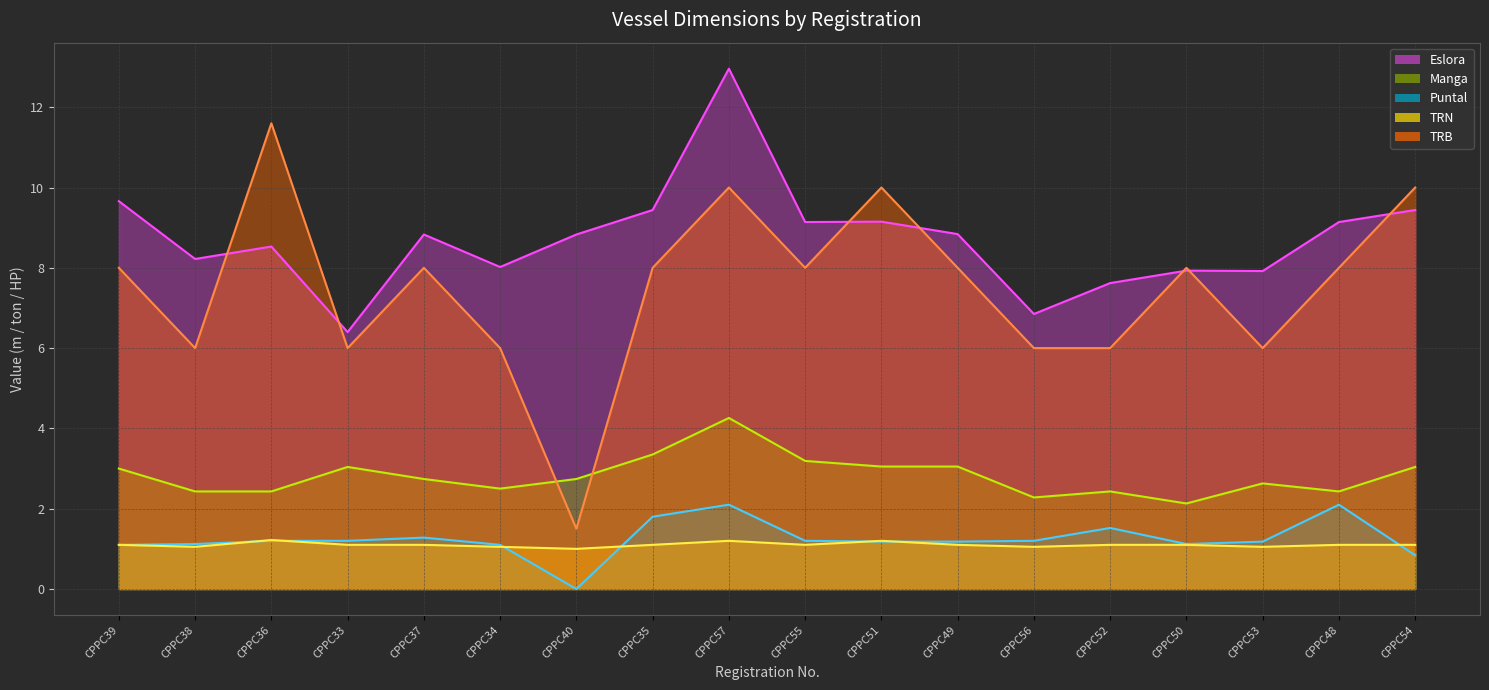

At how many categories does at least one series exceed 8?

13